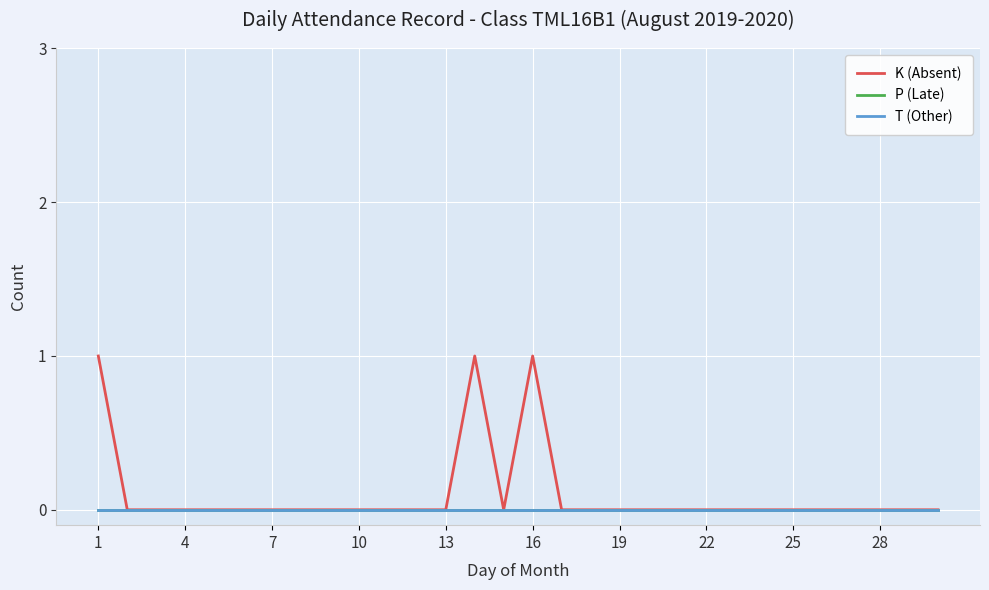

At which label is K (Absent) closest to 0?

4